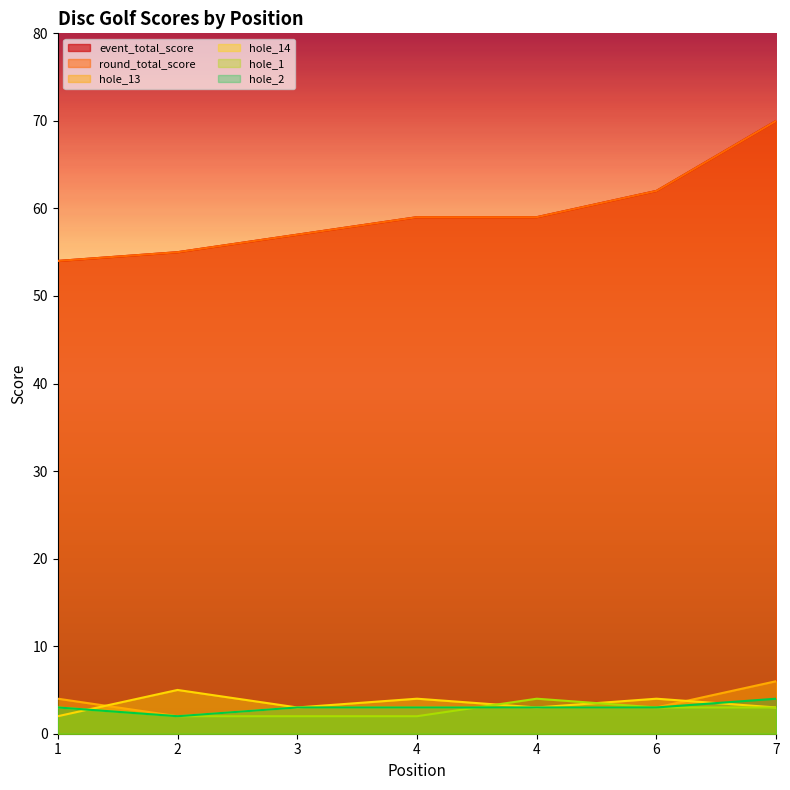

Between 4 and 6, which is larger?

6